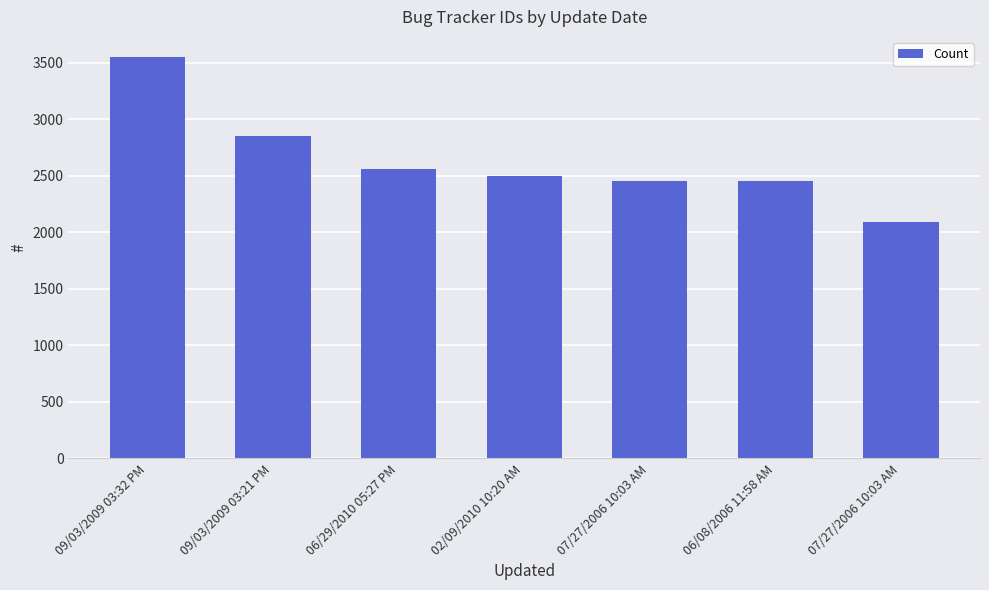

What is the difference between the maximum and minimum values?

1456